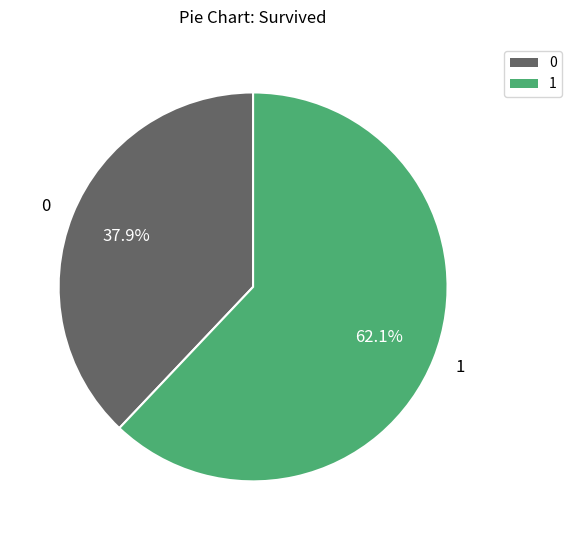

What is the smallest slice in the pie chart?

0